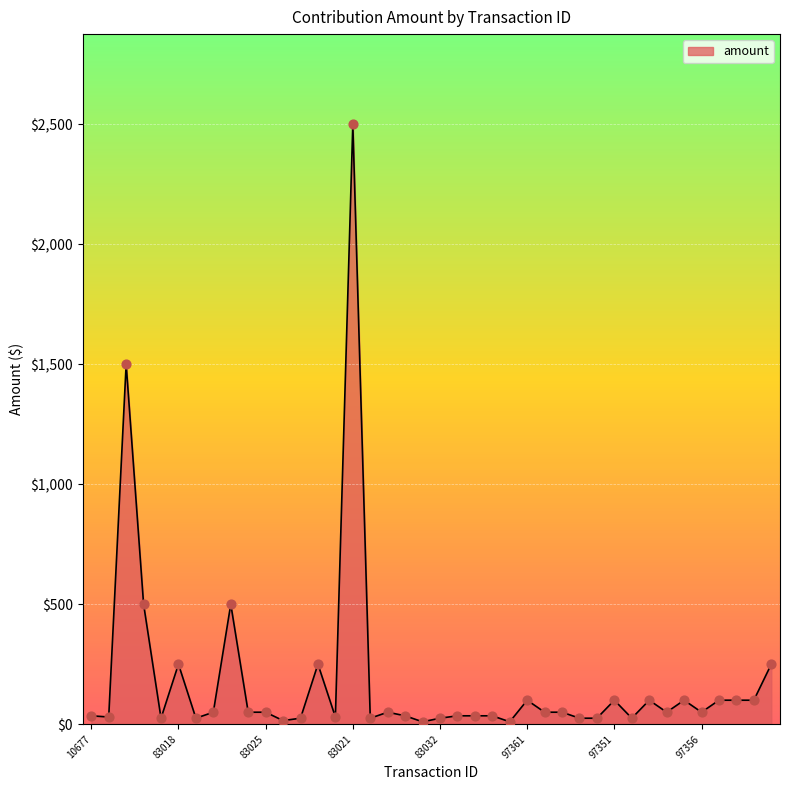

What is the difference between the maximum and minimum values?

2490